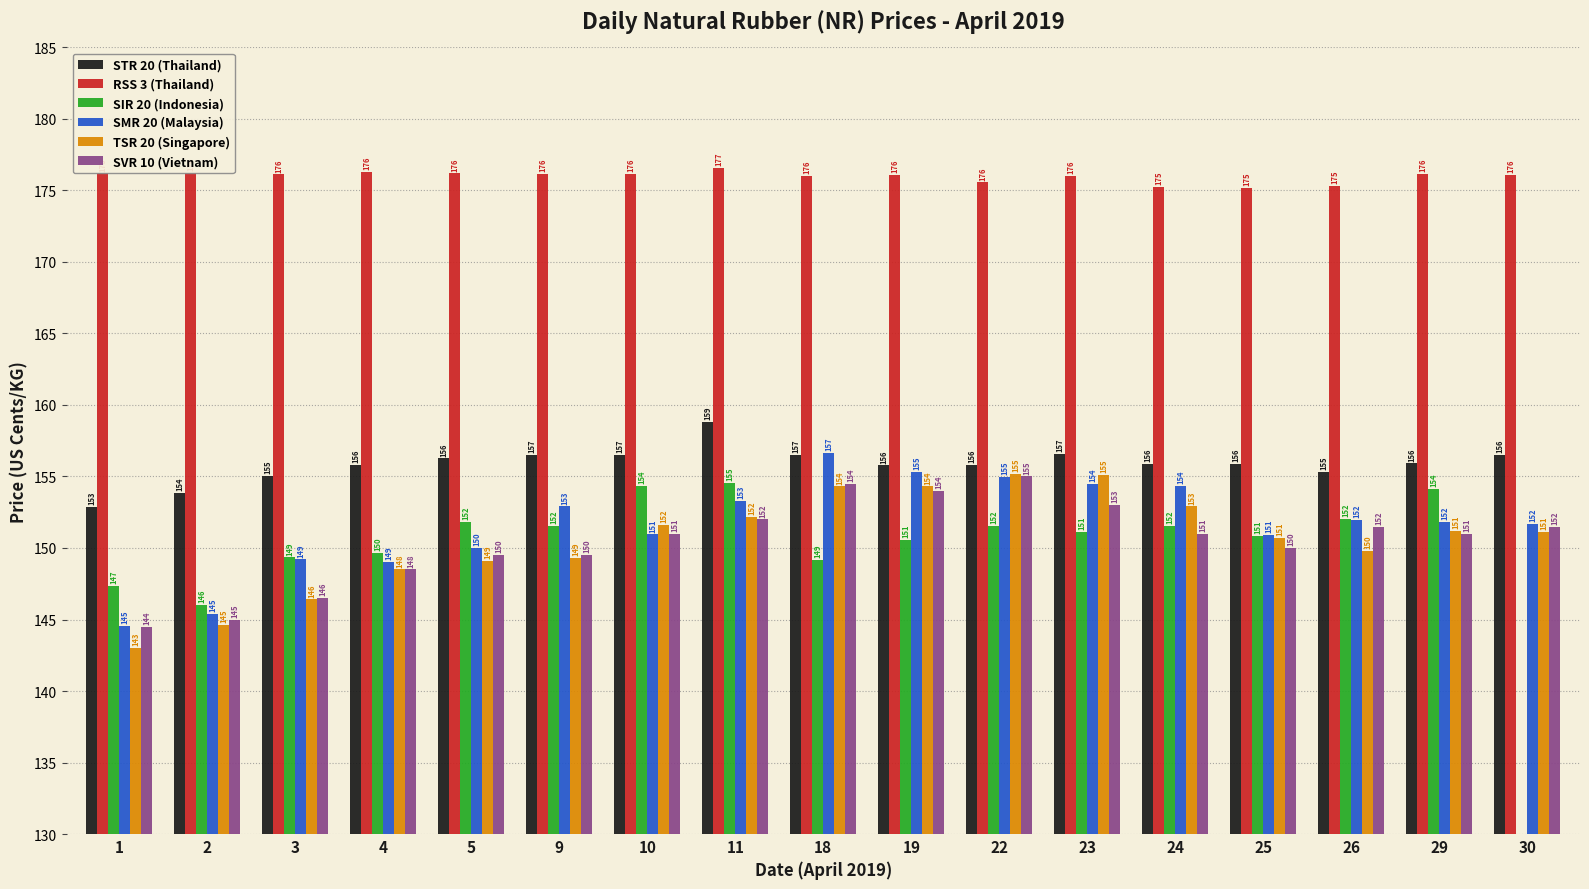

What are all the series names shown in the legend?

STR 20 (Thailand), RSS 3 (Thailand), SIR 20 (Indonesia), SMR 20 (Malaysia), TSR 20 (Singapore), SVR 10 (Vietnam)